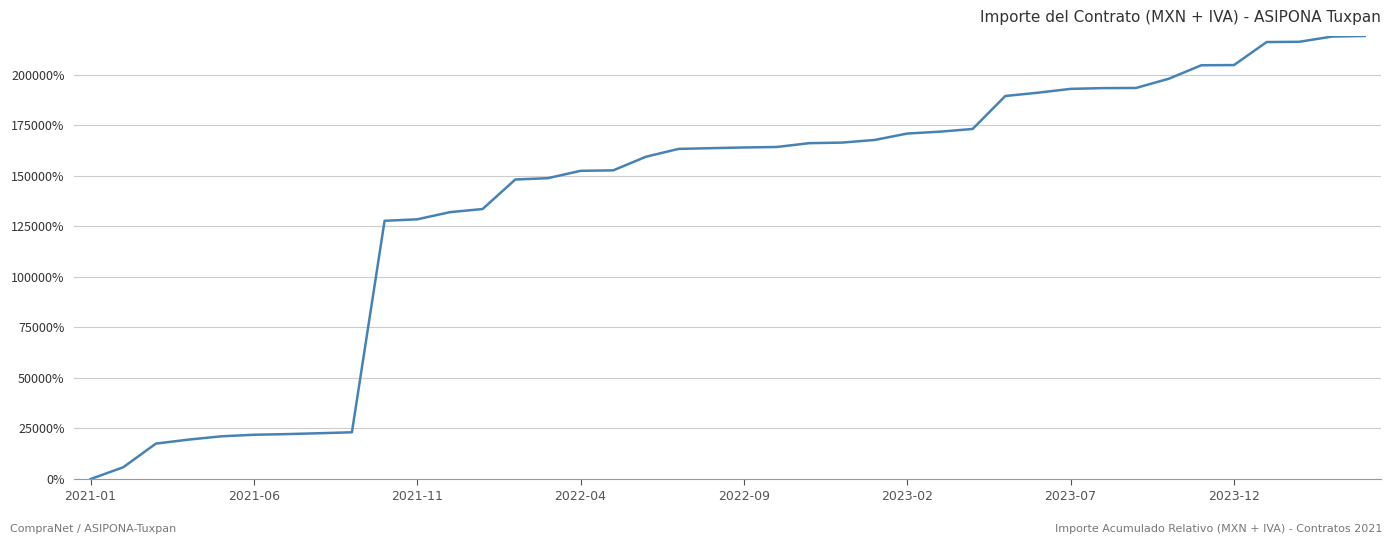

What is the difference between the maximum and minimum values?

219145.4